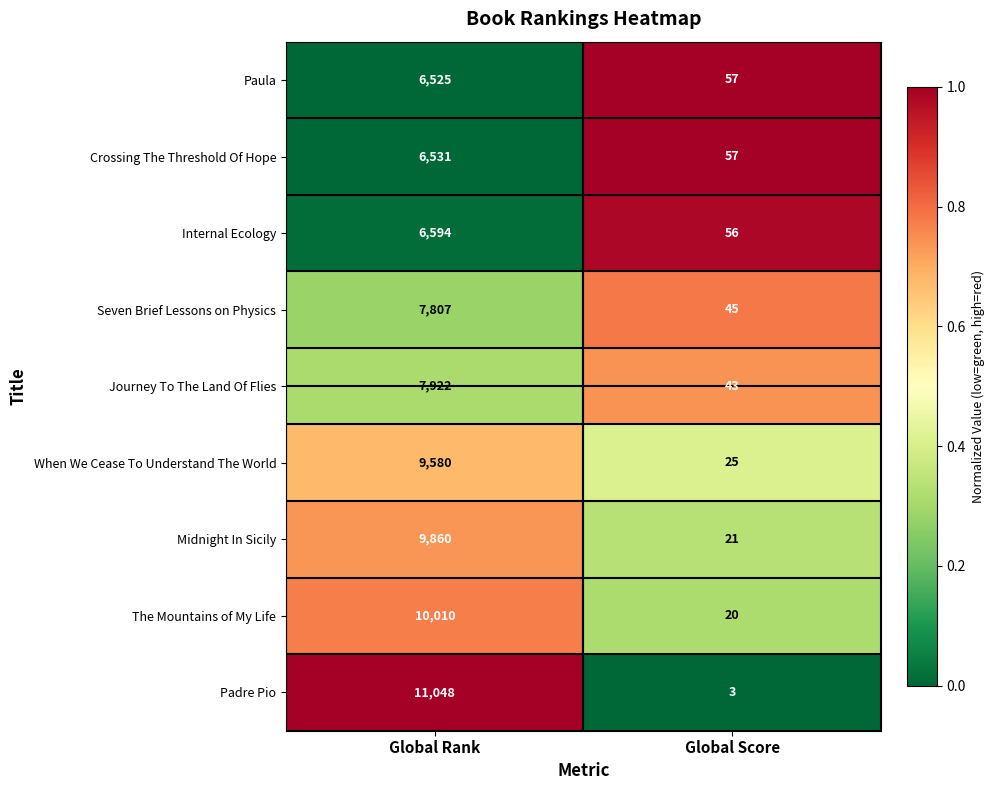

What is the approximate value of Internal Ecology at Global Rank, to the nearest 10?

6590